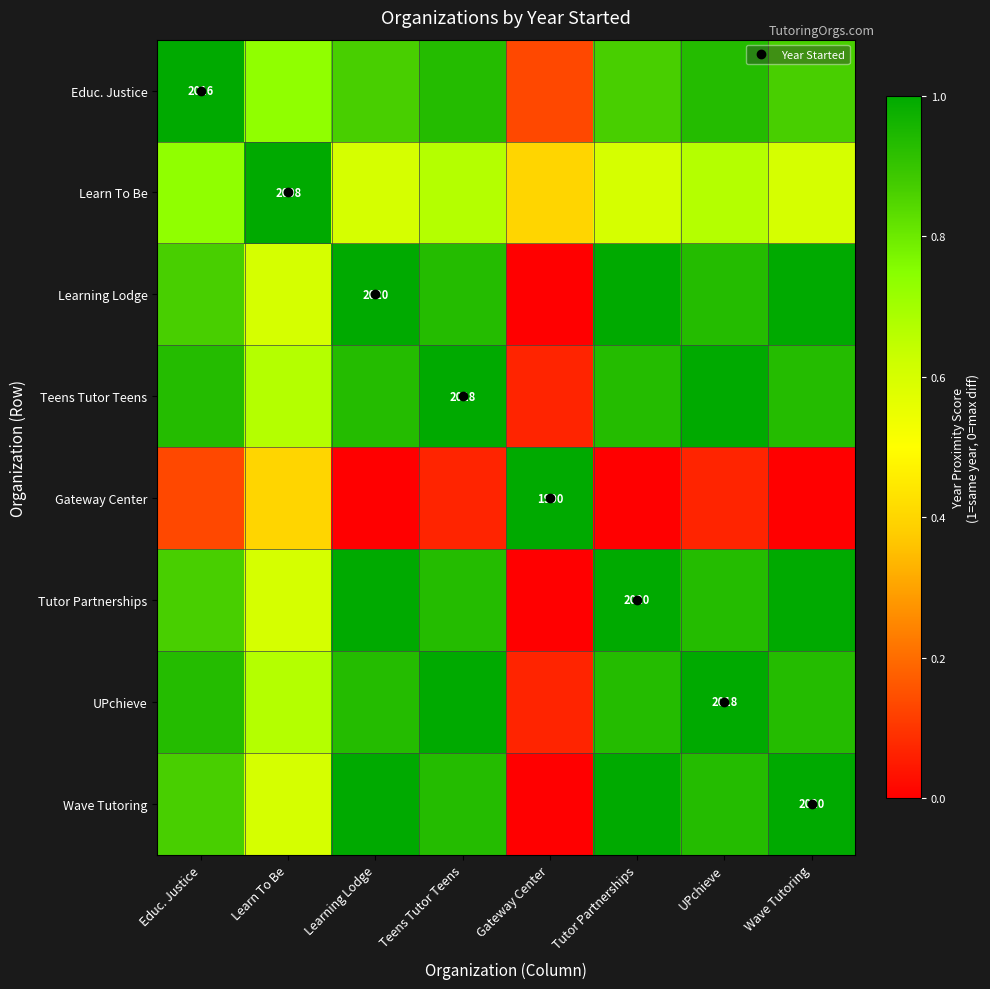

Where is Tutor Partnerships nearest to the value 0?

Gateway Center